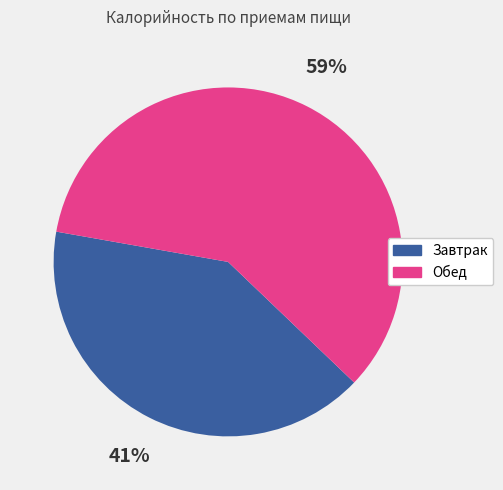

Is there any slice that represents more than half of the pie?

Yes